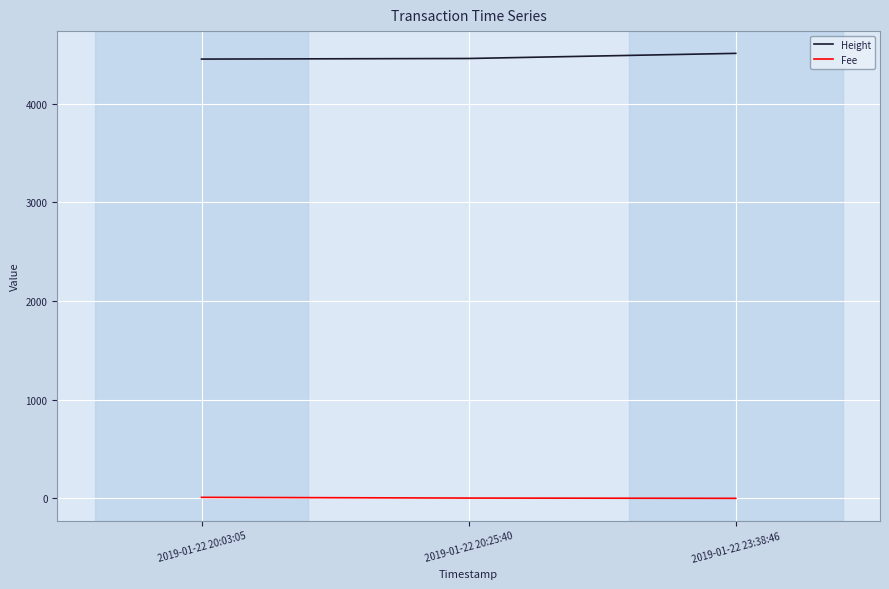

How many lines are shown in the chart?

2